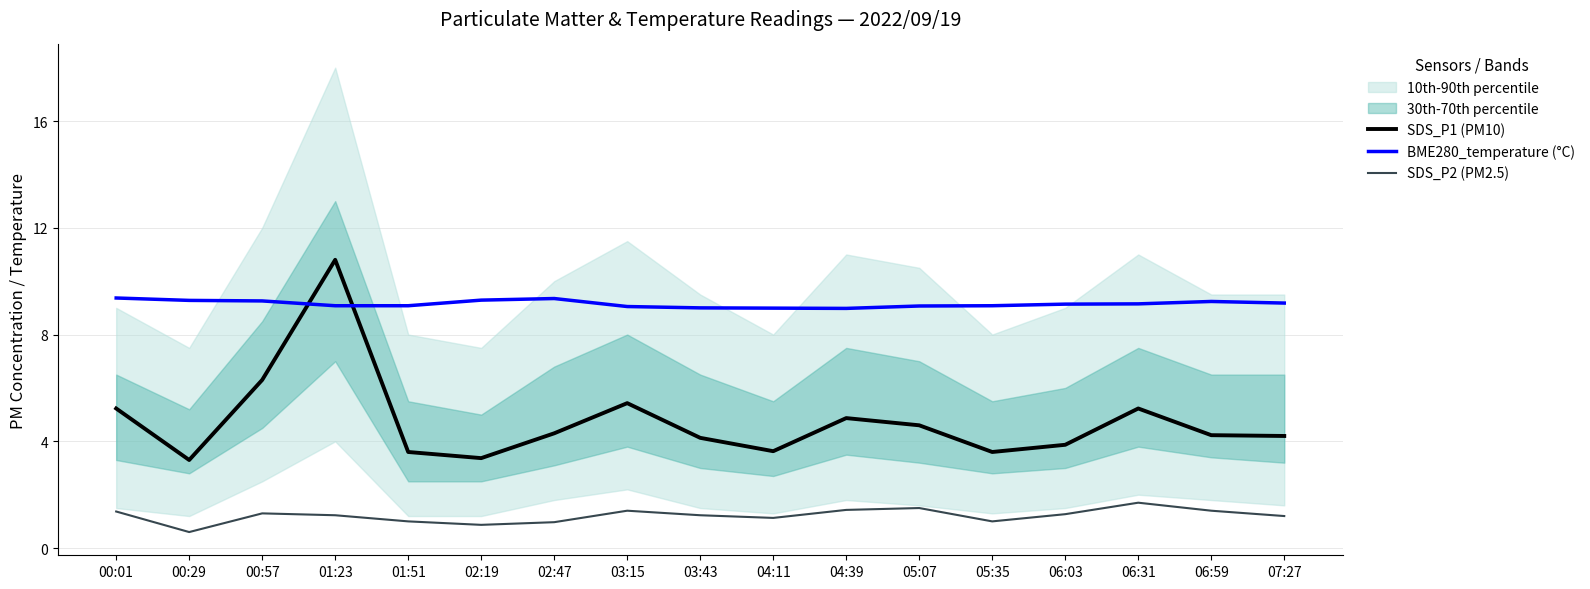

True or false: SDS_P1 (PM10) and SDS_P2 (PM2.5) intersect in this chart.

False